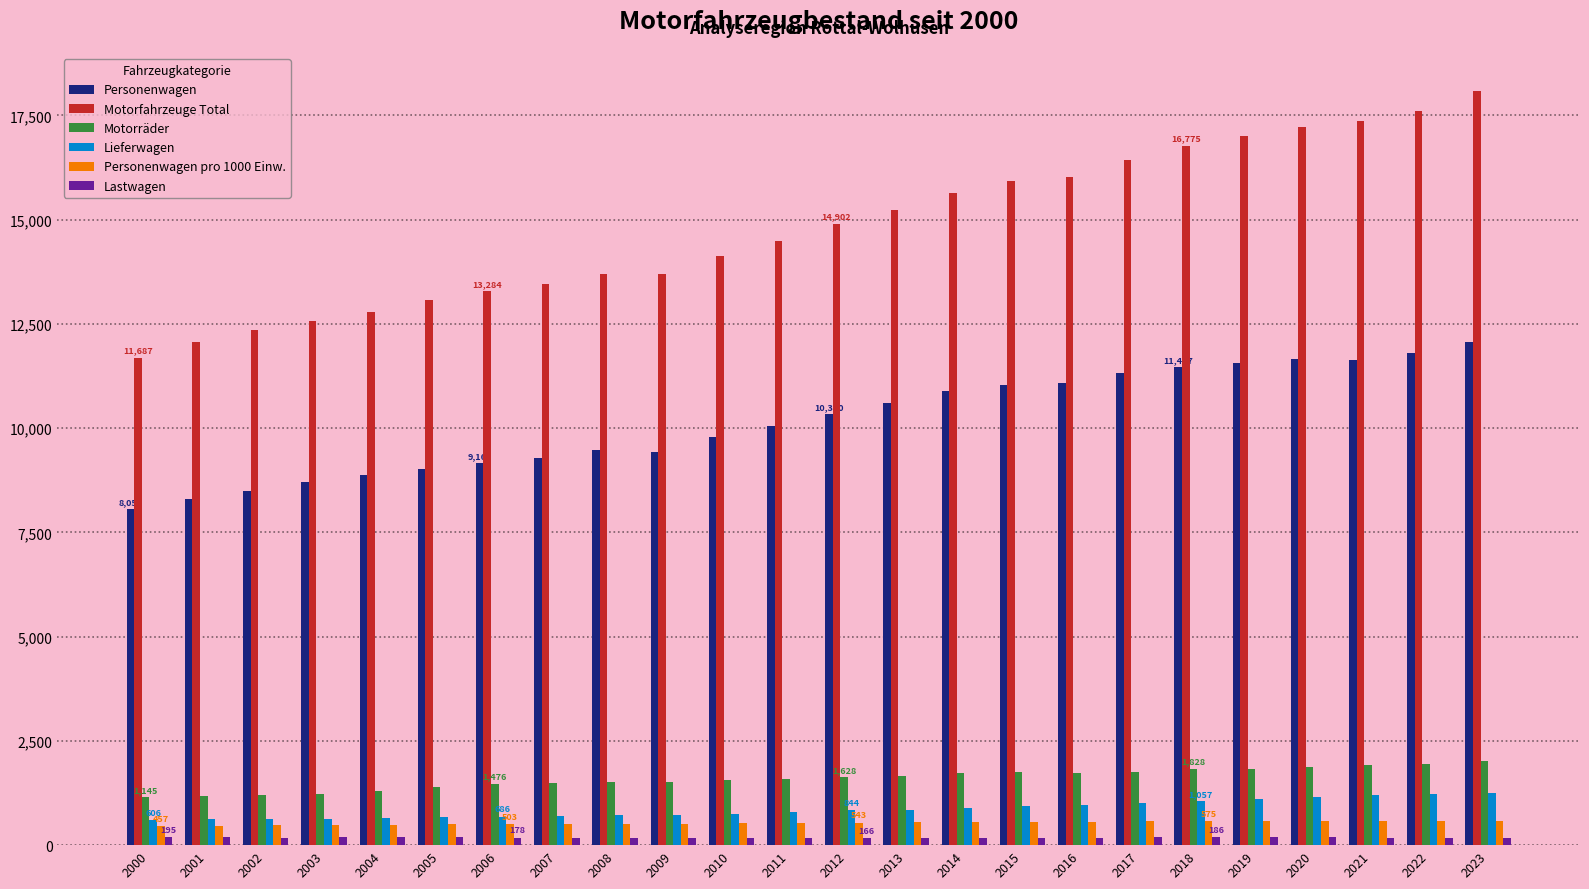

What is the sum of all Motorfahrzeuge Total values?

355575